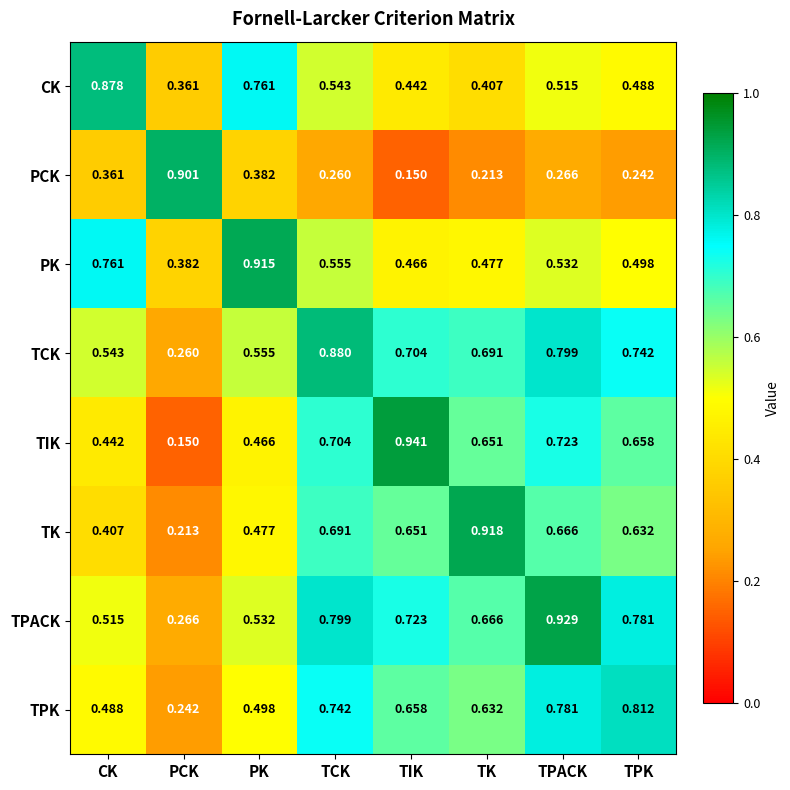

Which series has the widest spread of values?

TIK